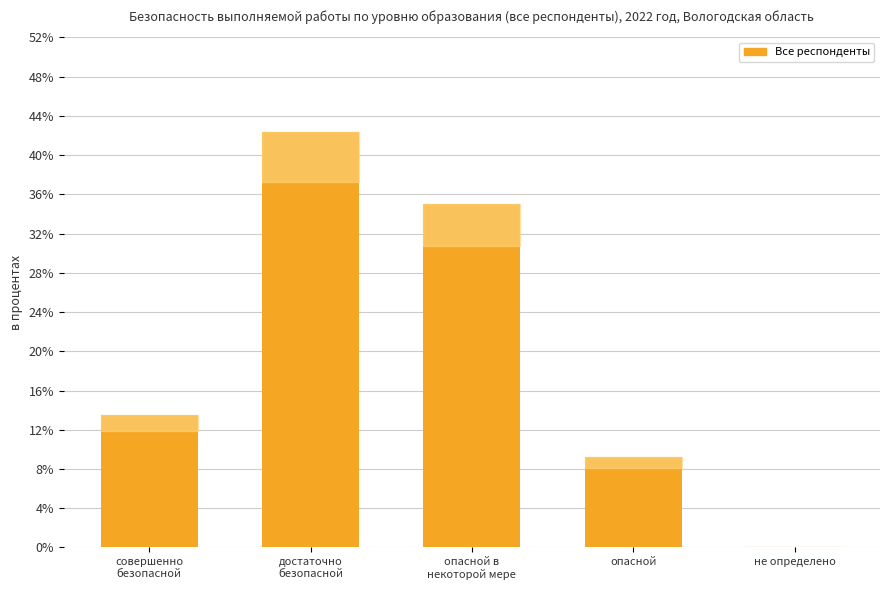

What is the sum of the values at опасной and не определено?

9.2